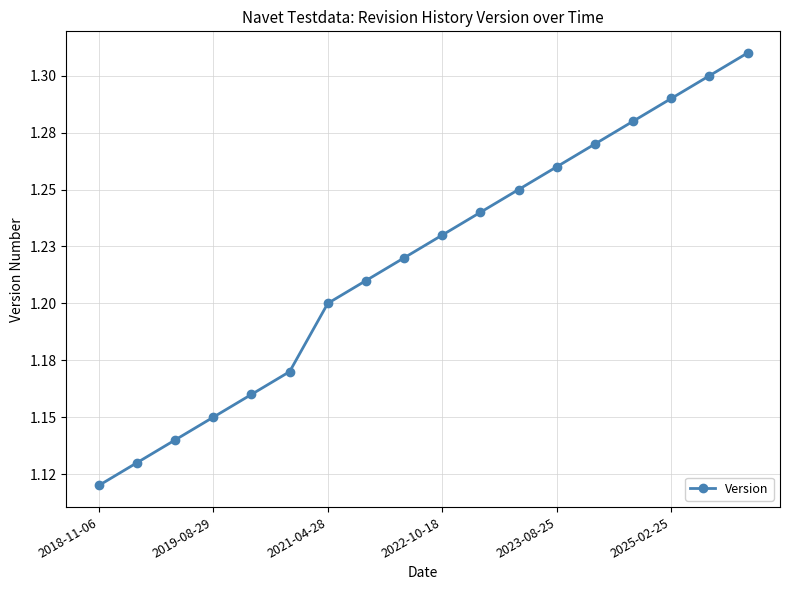

Count the values in the range 1 to 2.

18